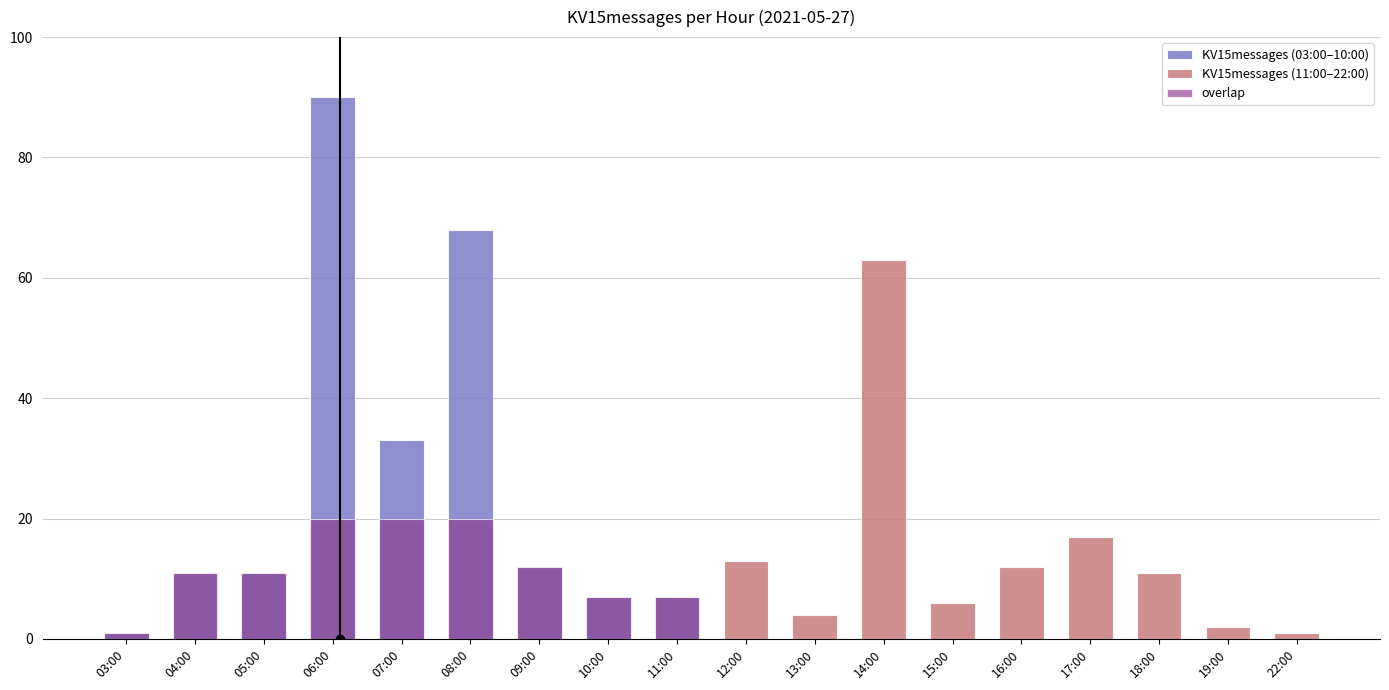

Which series has the widest spread of values?

KV15messages (03:00–10:00)